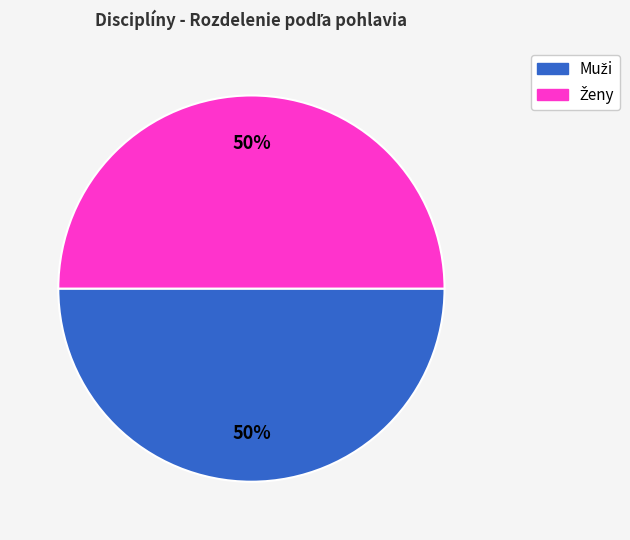

To the nearest percent, what is the average slice percentage?

50%